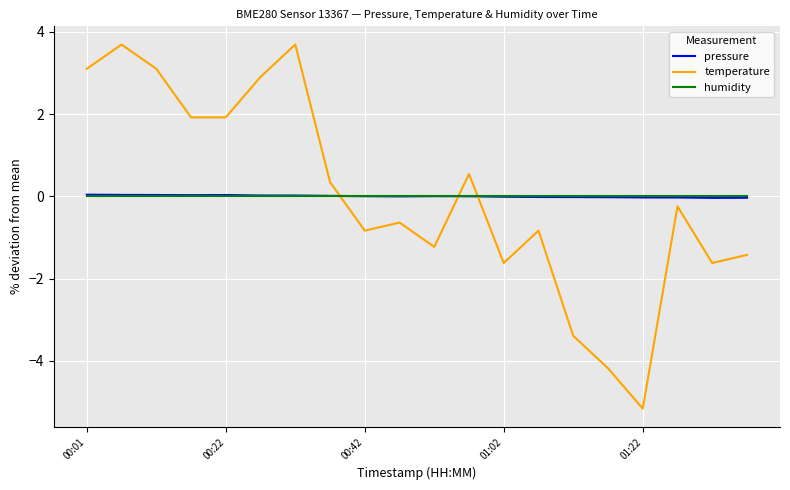

How many times do pressure and temperature cross each other?

3